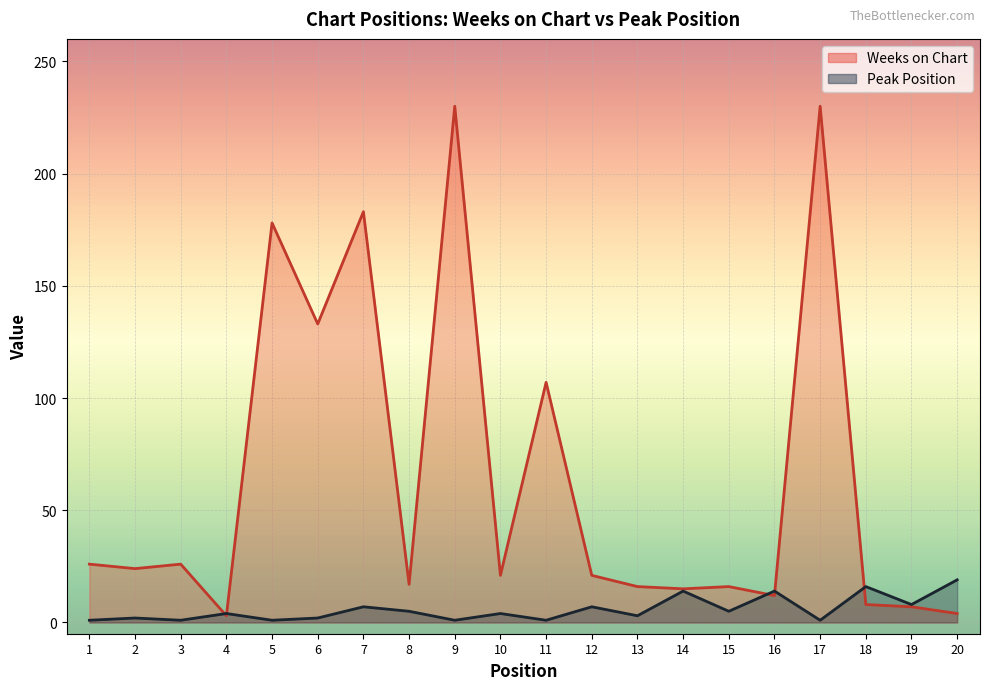

Reading left to right, transcribe all the data shown in this chart.

Weeks on Chart: 26	24	26	3	178	133	183	17	230	21	107	21	16	15	16	12	230	8	7	4
Peak Position: 1	2	1	4	1	2	7	5	1	4	1	7	3	14	5	14	1	16	8	19